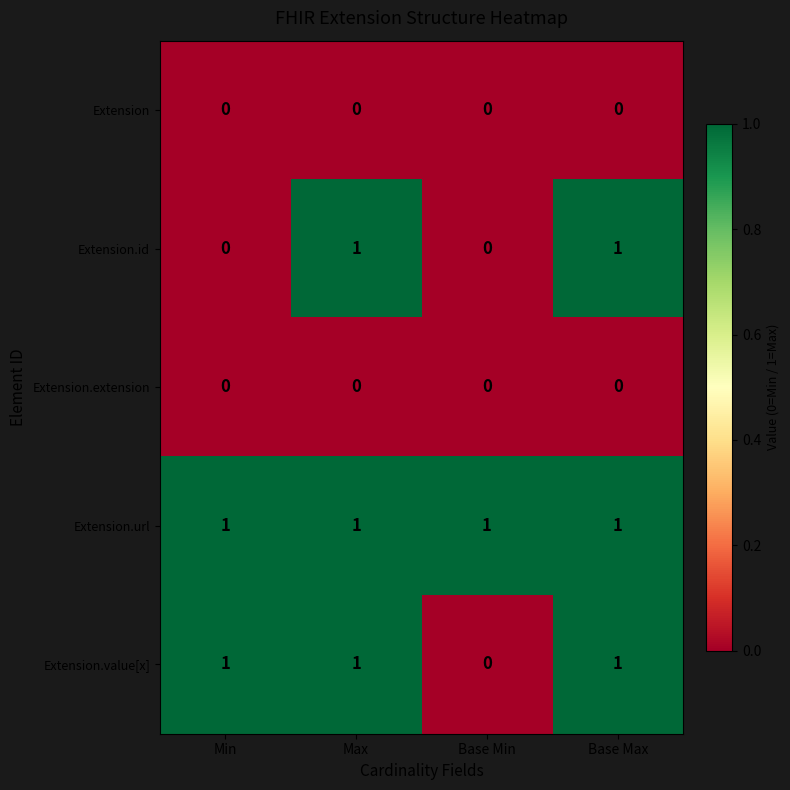

True or false: Extension.value[x] has a value of 1 at Base Max.

True